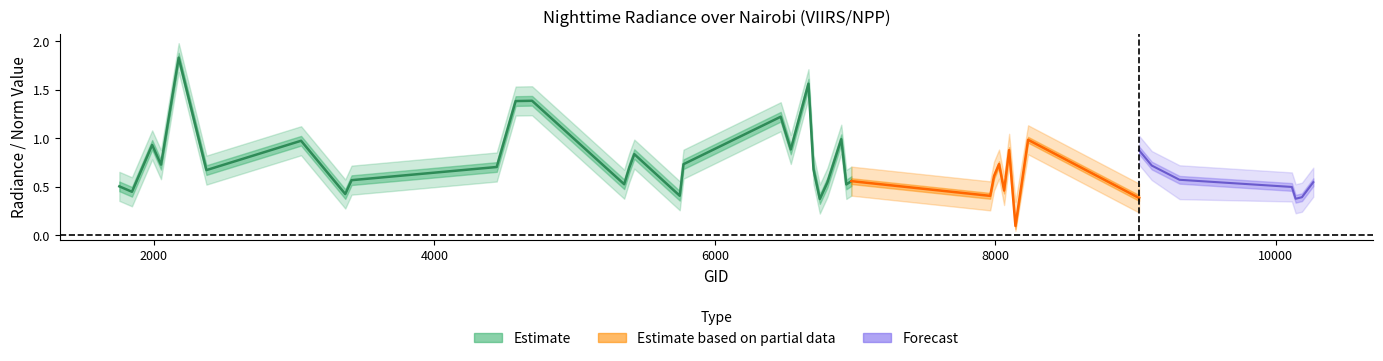

What is the value of the dnbrad_lower point at the 14th from the left?

0.5